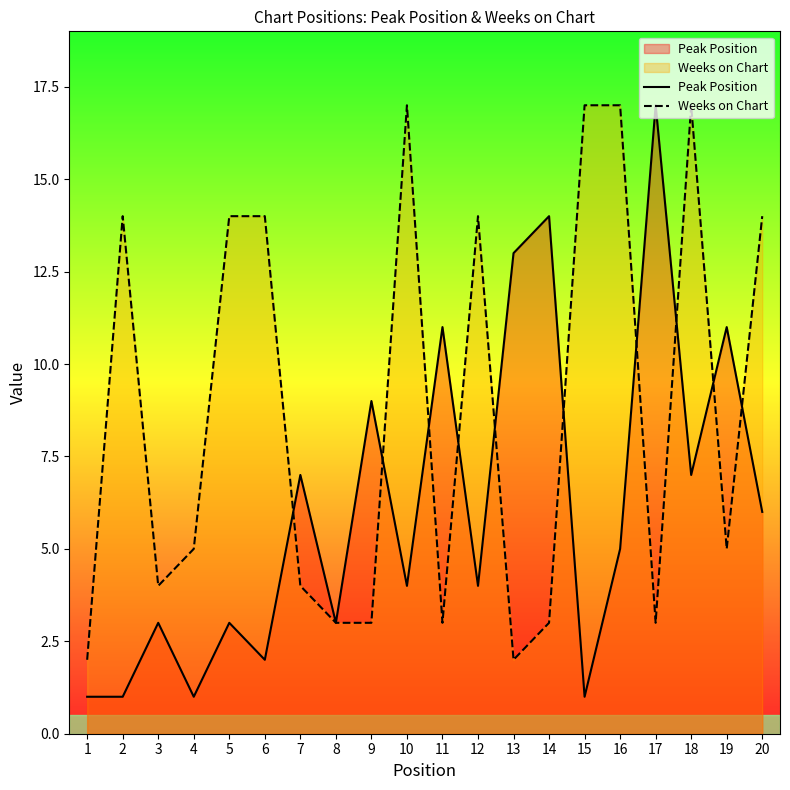

What are all the series names shown in the legend?

Peak Position, Weeks on Chart